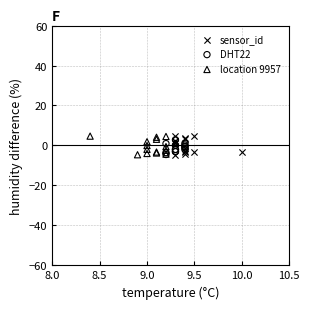

What are all the series names shown in the legend?

sensor_id, DHT22, location 9957